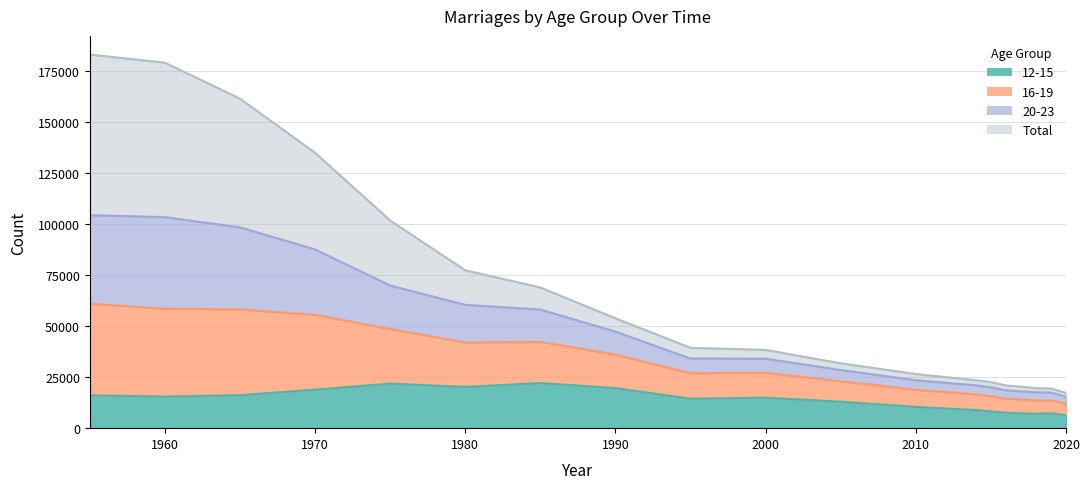

Does the chart have visible grid lines?

Yes